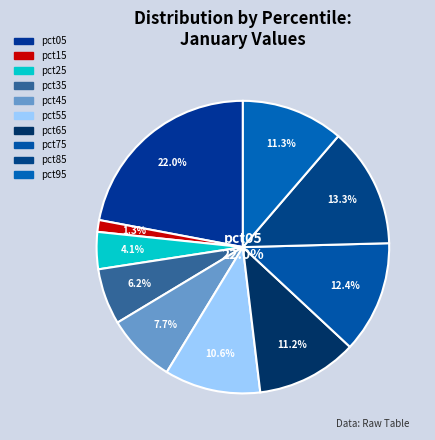

The pct75 slice represents 12% of the pie. True or false?

True